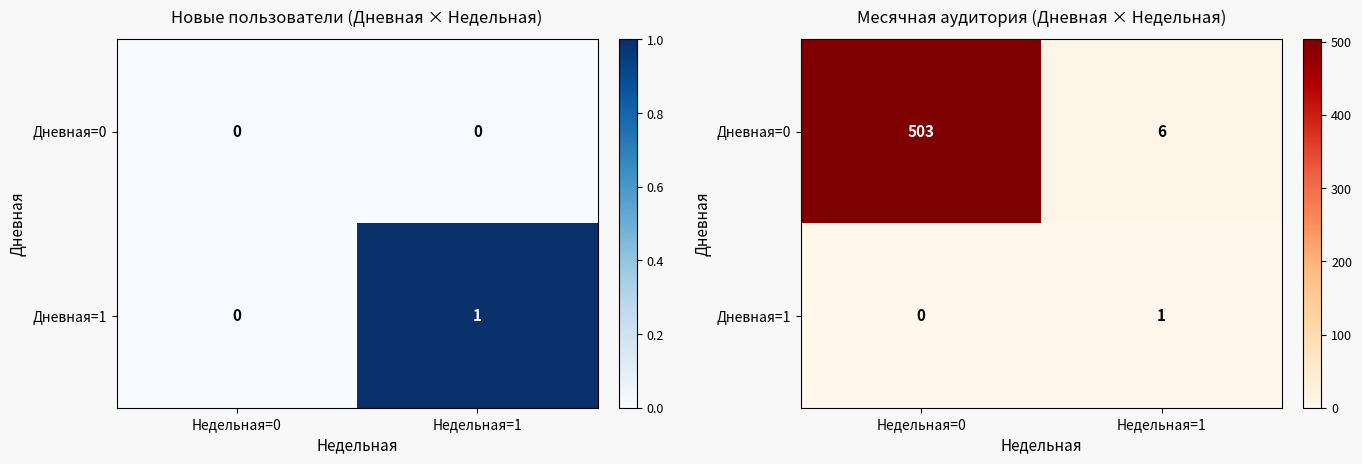

Where is Дневная=1 nearest to the value 0?

Недельная=0